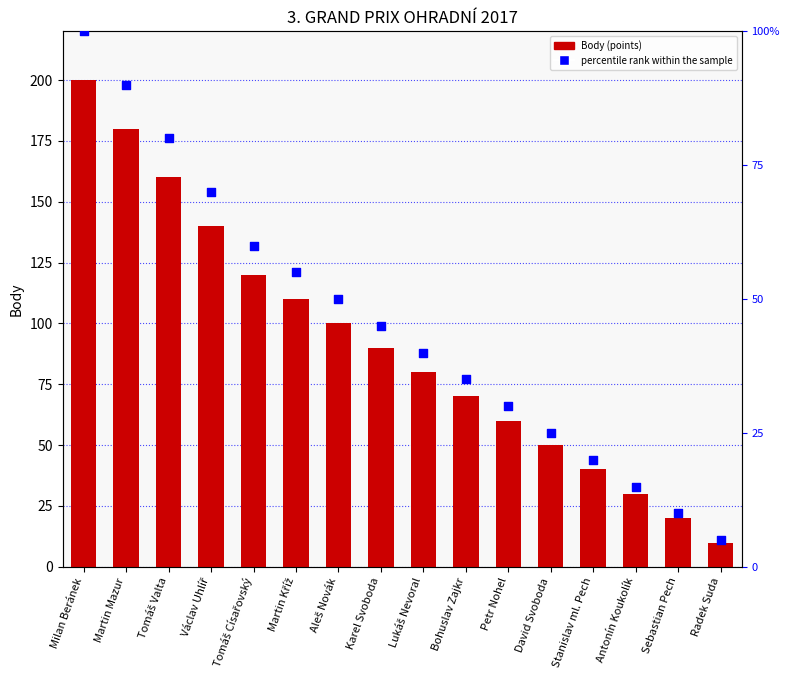

At which category is the sum across all series the highest?

Milan Beránek